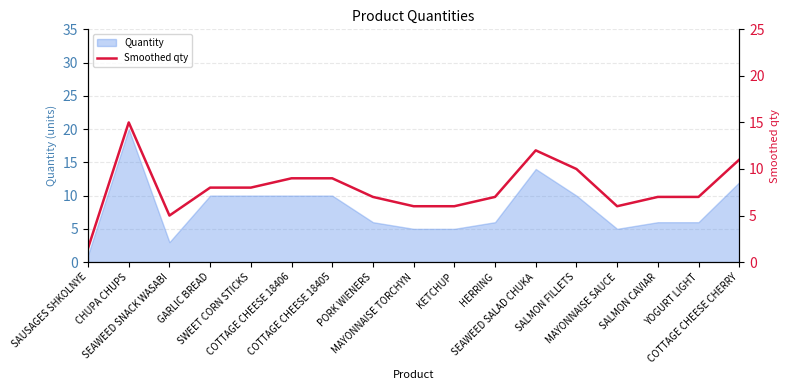

Between PORK WIENERS and GARLIC BREAD, which is larger?

GARLIC BREAD